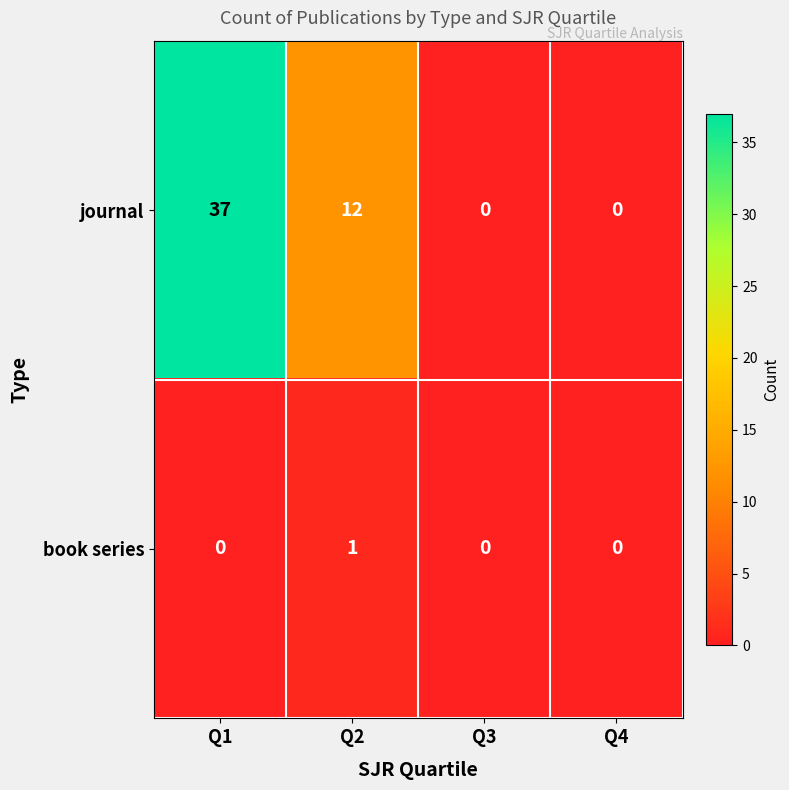

What is the sum of the journal values at Q2 and Q4?

12